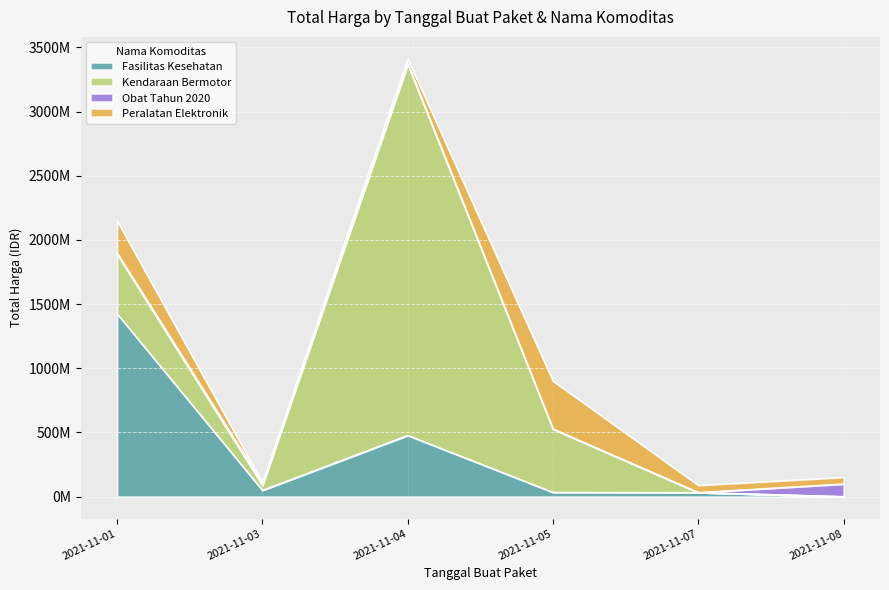

Which label corresponds to the smallest value in the chart?

2021-11-07